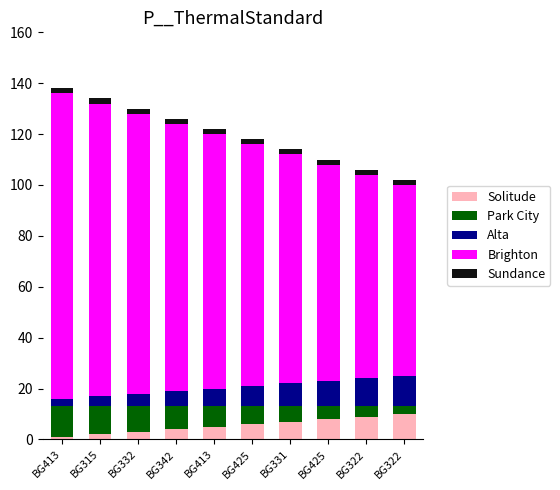

What are all the series names shown in the legend?

Solitude, Park City, Alta, Brighton, Sundance